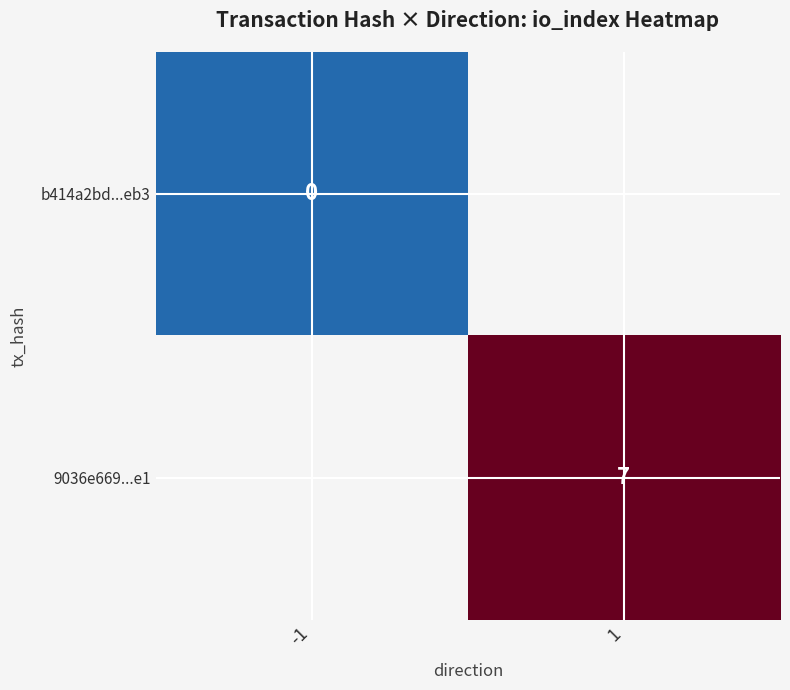

The 9036e669...e1 series shows 11 at 1. True or false?

False